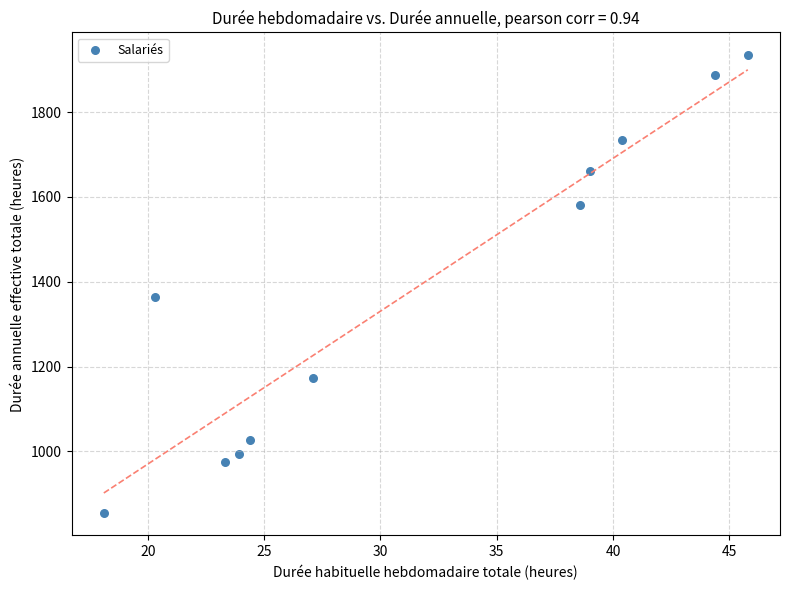

What is the average Y value?

1381